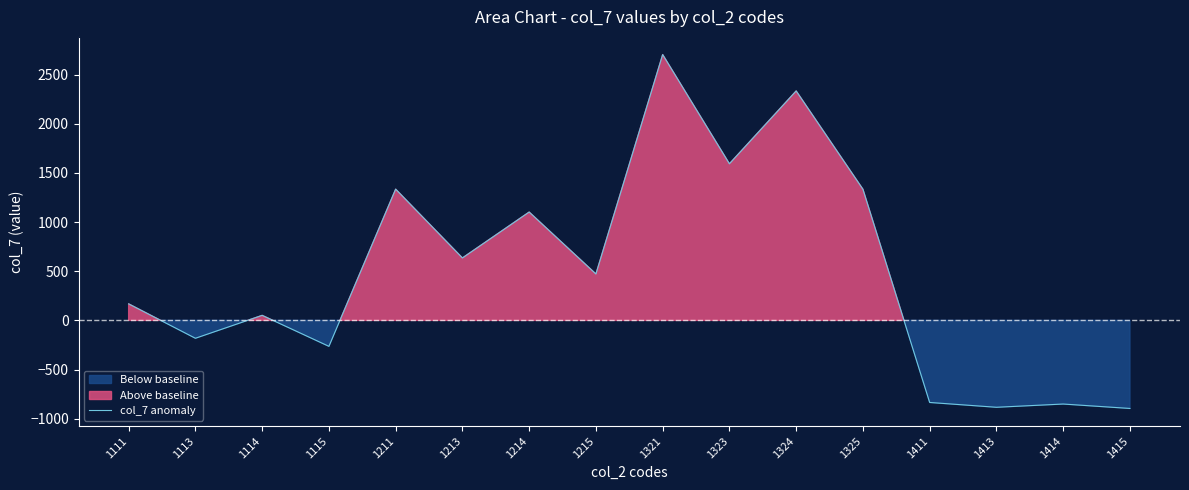

Which label corresponds to the largest value in the chart?

1321